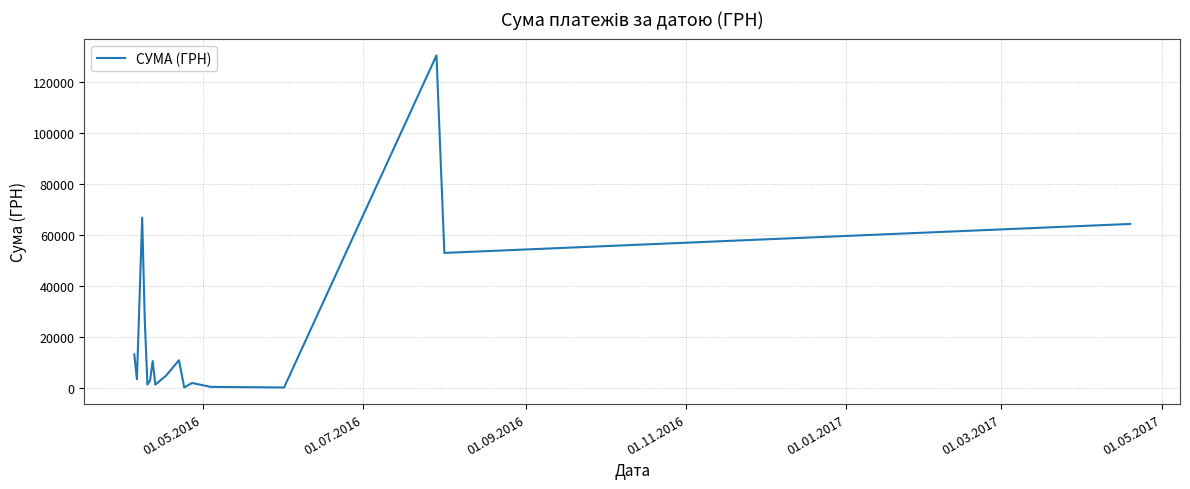

What is the difference between the maximum and minimum values?

130203.7